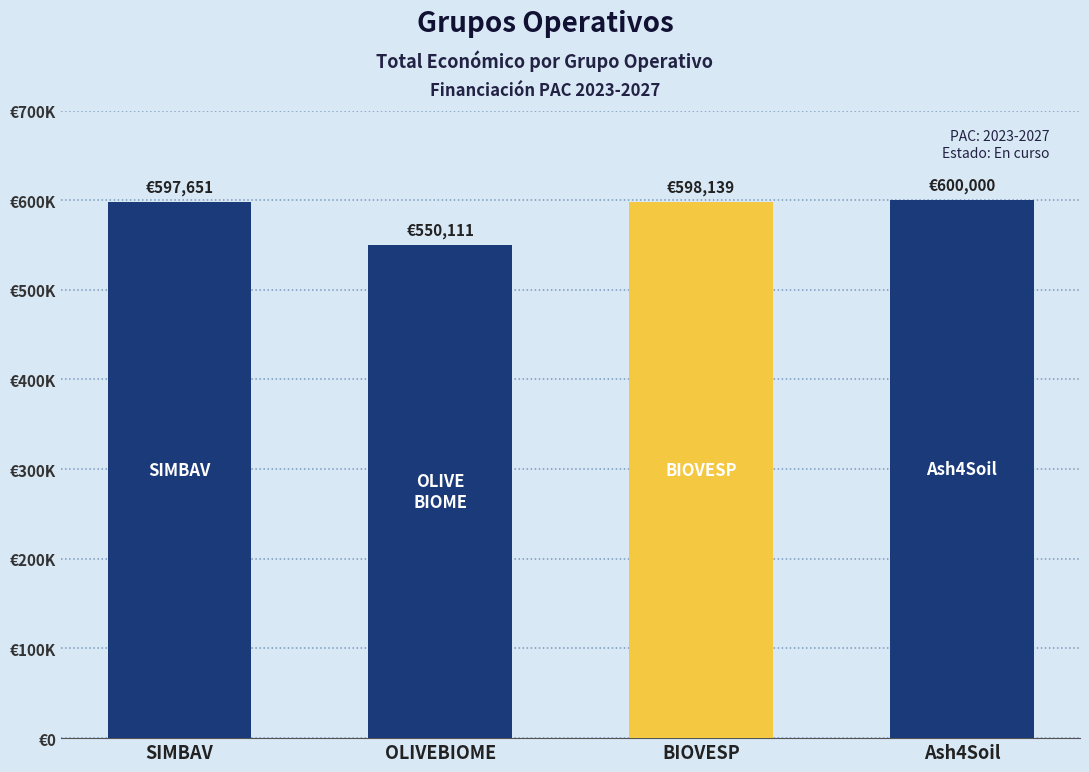

Are the bars horizontal?

No